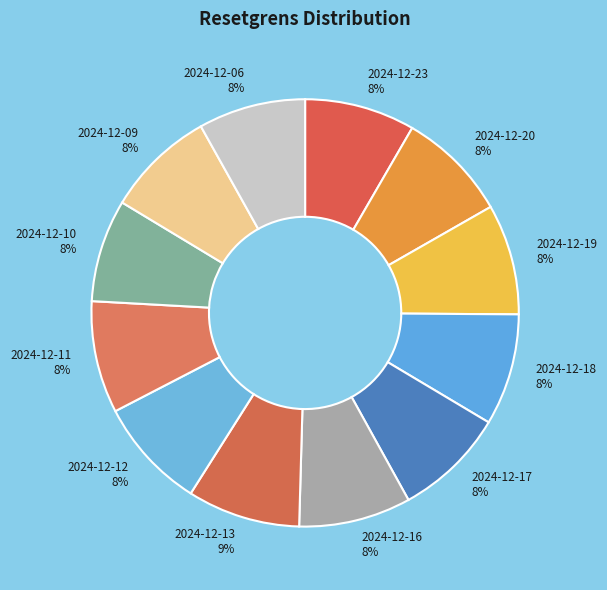

Approximately how many times larger is the value at 2024-12-11 8% compared to 2024-12-06 8%?

1.0